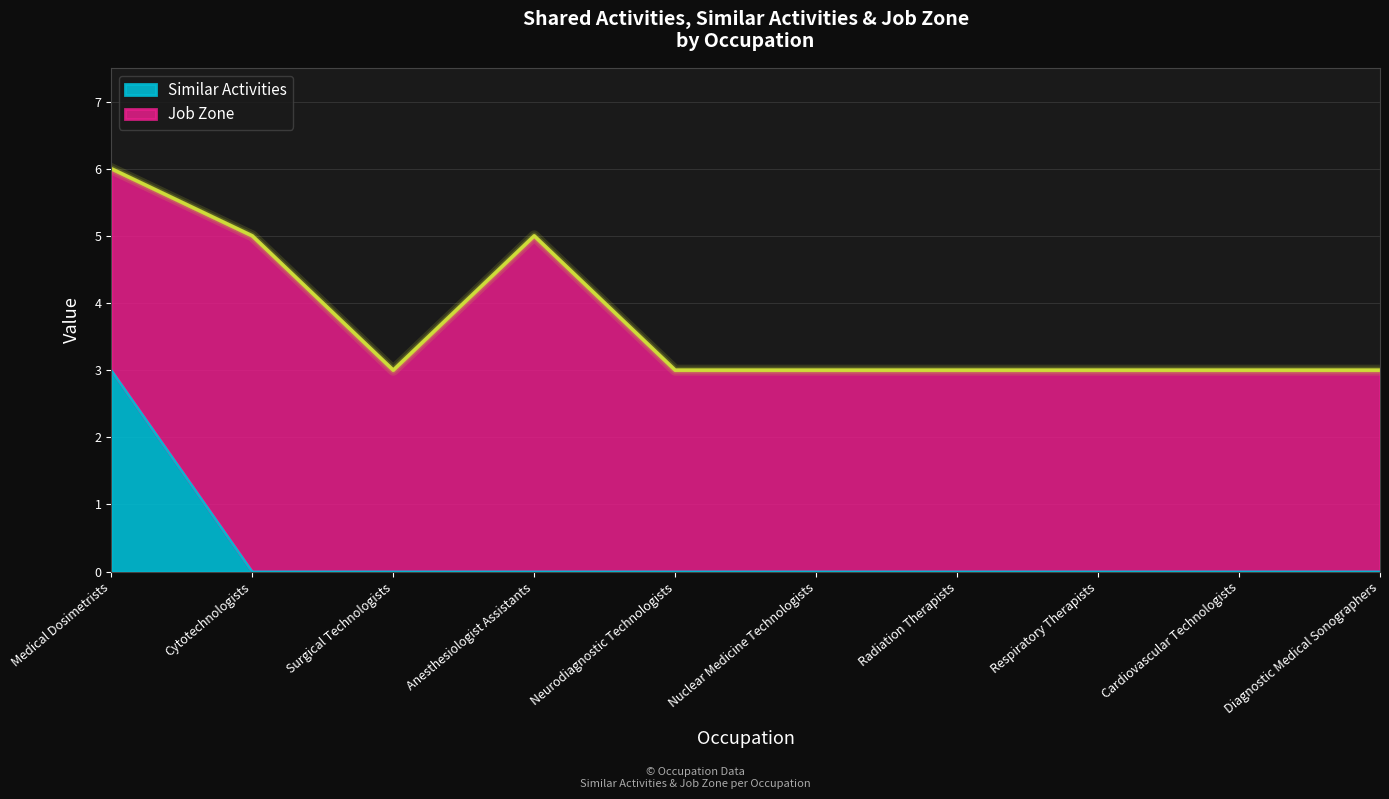

How many positive values are there?

1